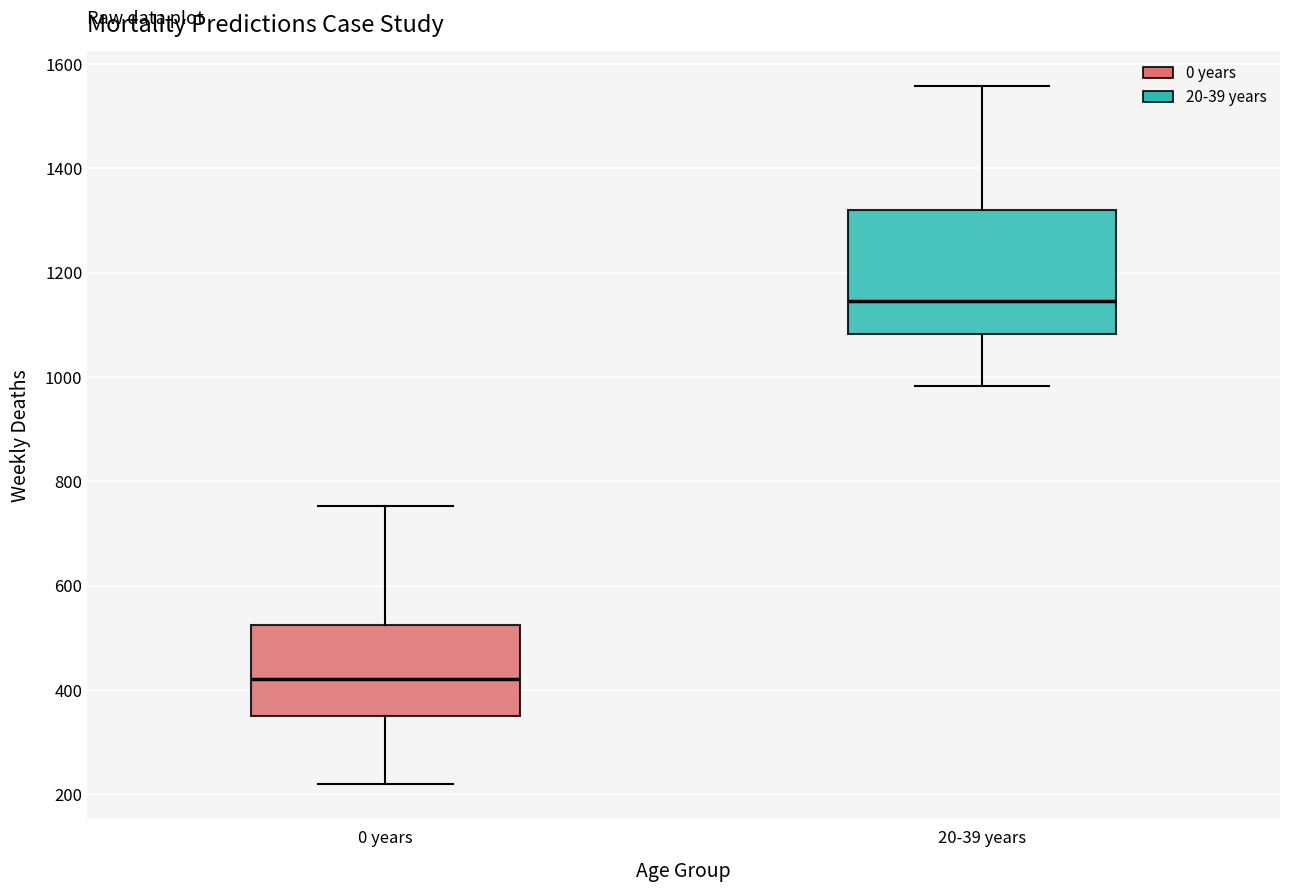

Where is the upper edge of the box for 0 years on the y-axis? The values are not printed on the chart, so give them approximately, as read against the axis.

520